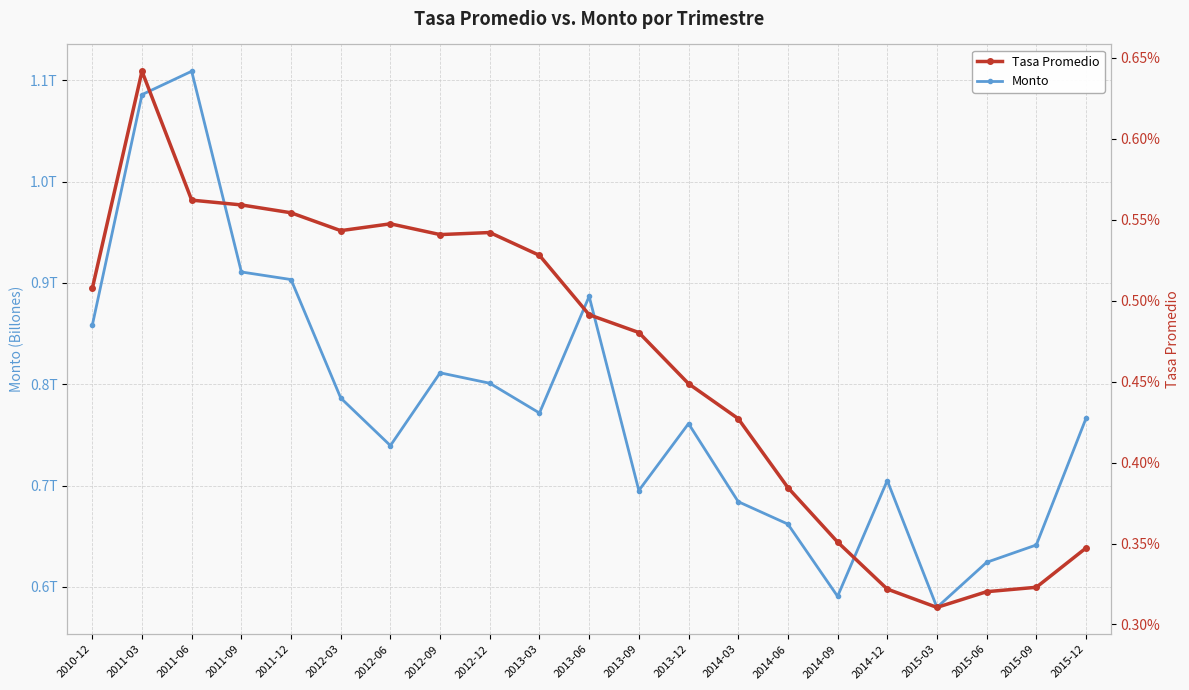

How many data points does each series have?

21